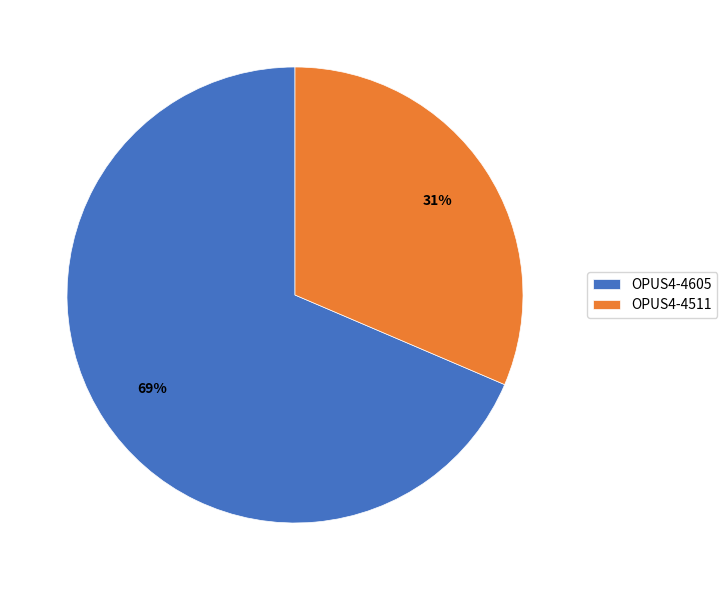

To the nearest percent, what is the average slice percentage?

50%